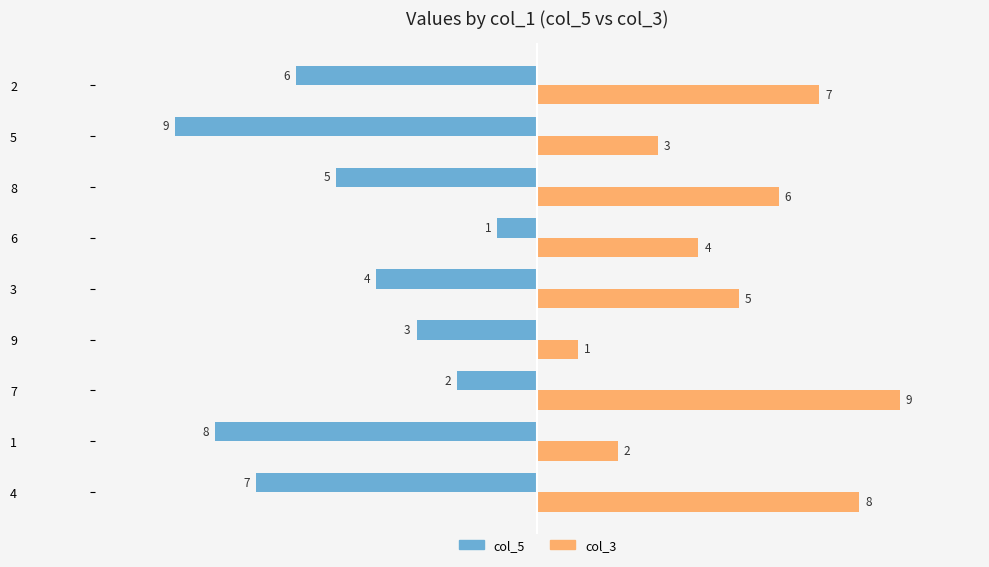

How many values in the col_3 series are below 5?

4